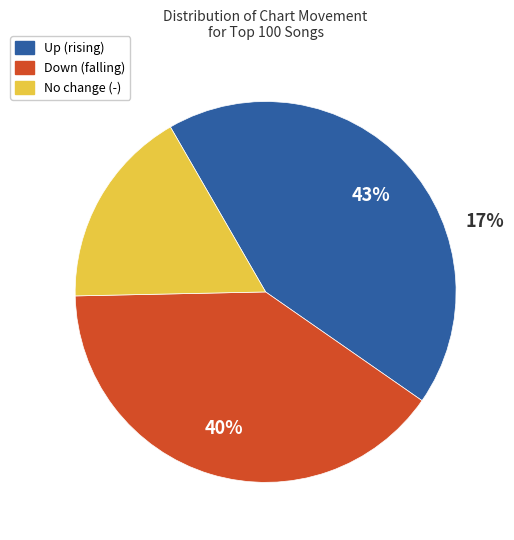

How many slices are in this pie chart?

3